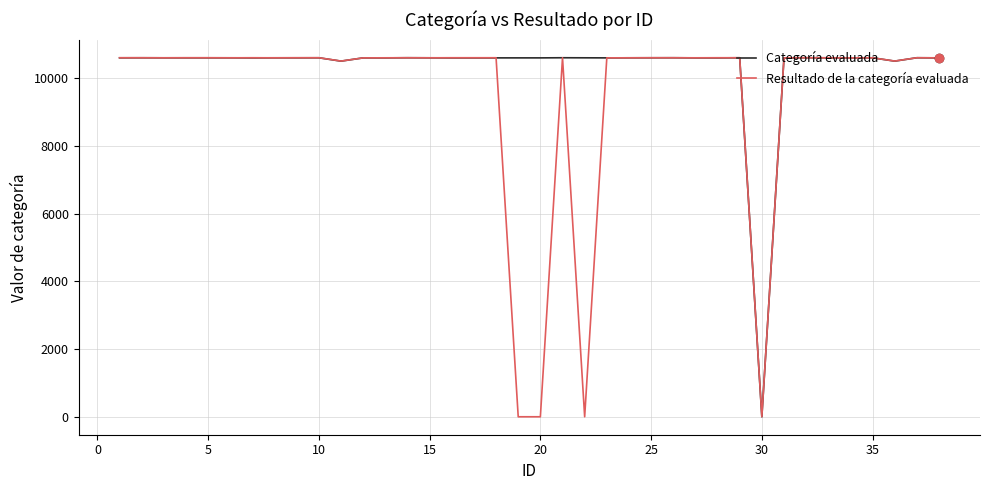

What is the greatest value displayed?

10605